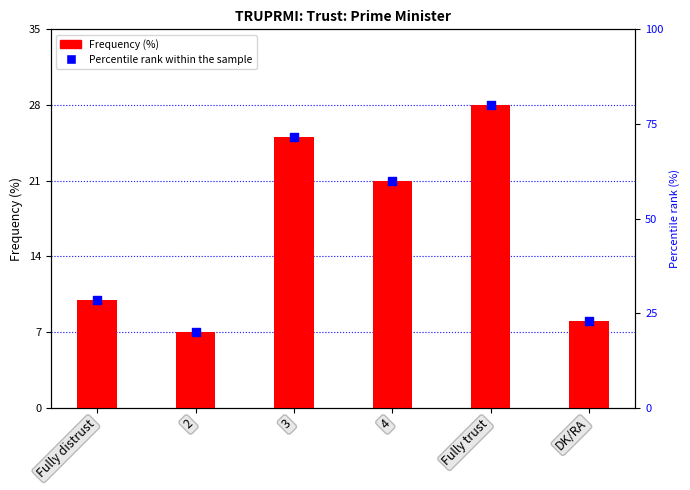

Which series reaches the minimum Y coordinate?

Frequency (%)